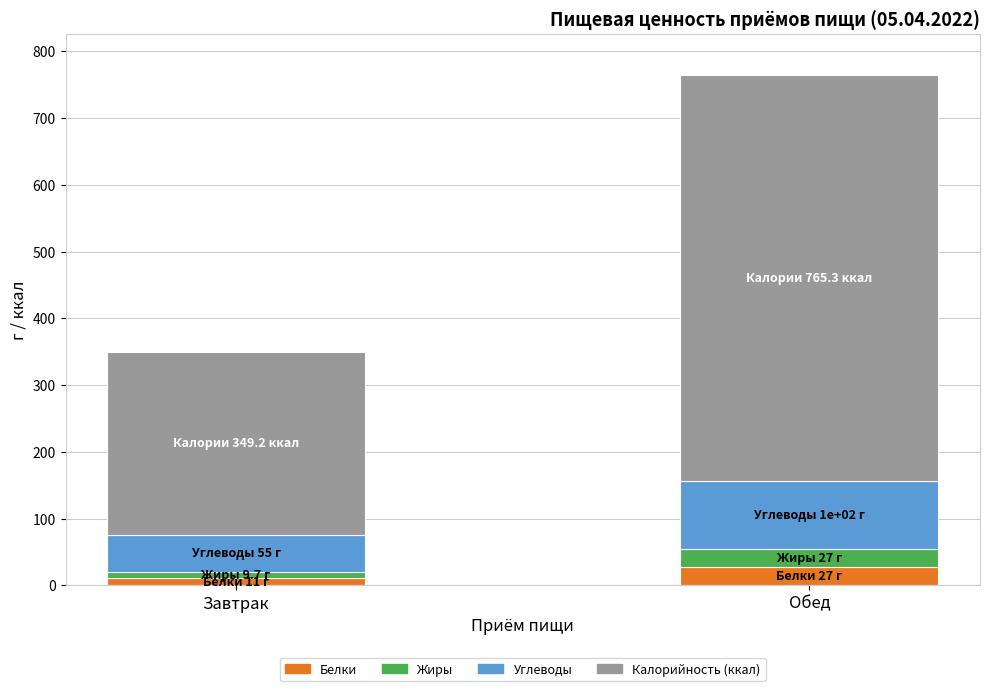

Which series changed the most between Завтрак and Обед?

Углеводы